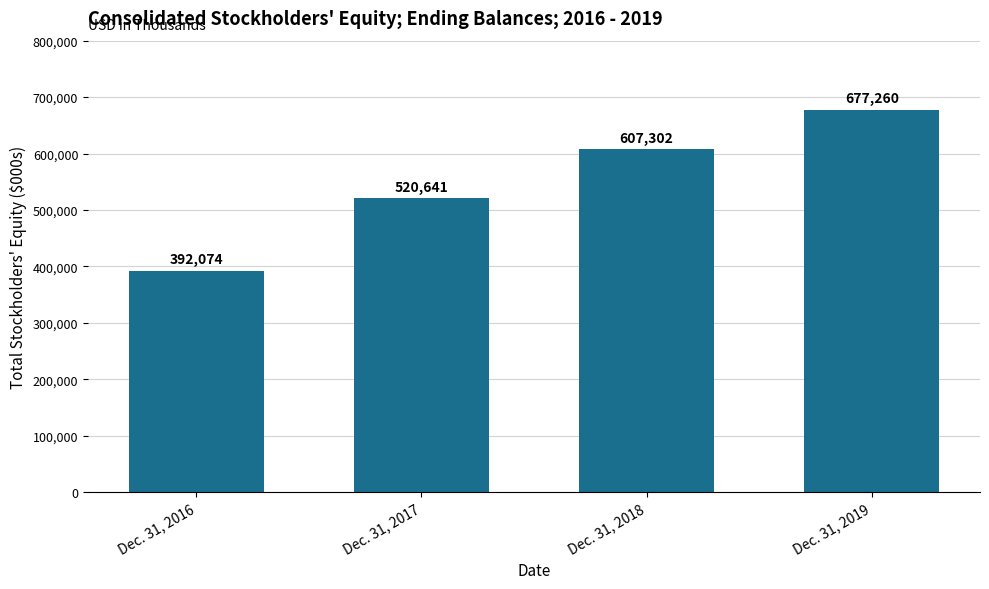

The chart shows a value of 180335 at Dec. 31, 2017. True or false?

False